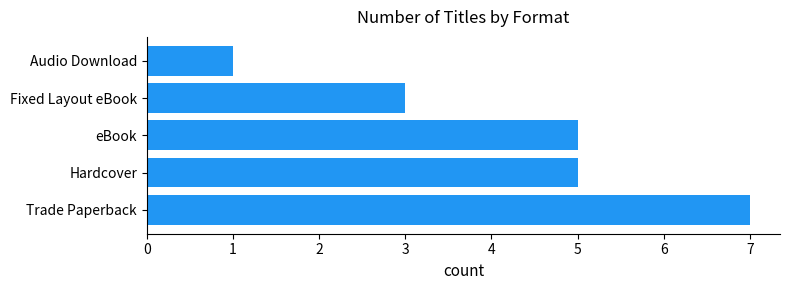

What is the difference between the maximum and minimum values?

6